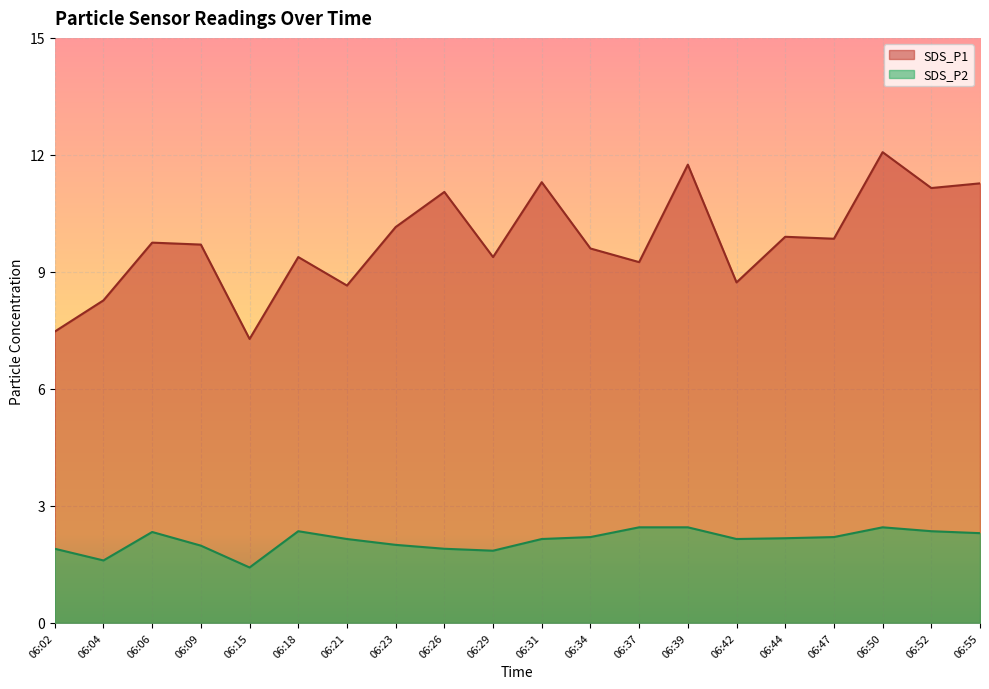

Rank the series at 06:15 from lowest to highest value.

SDS_P2, SDS_P1